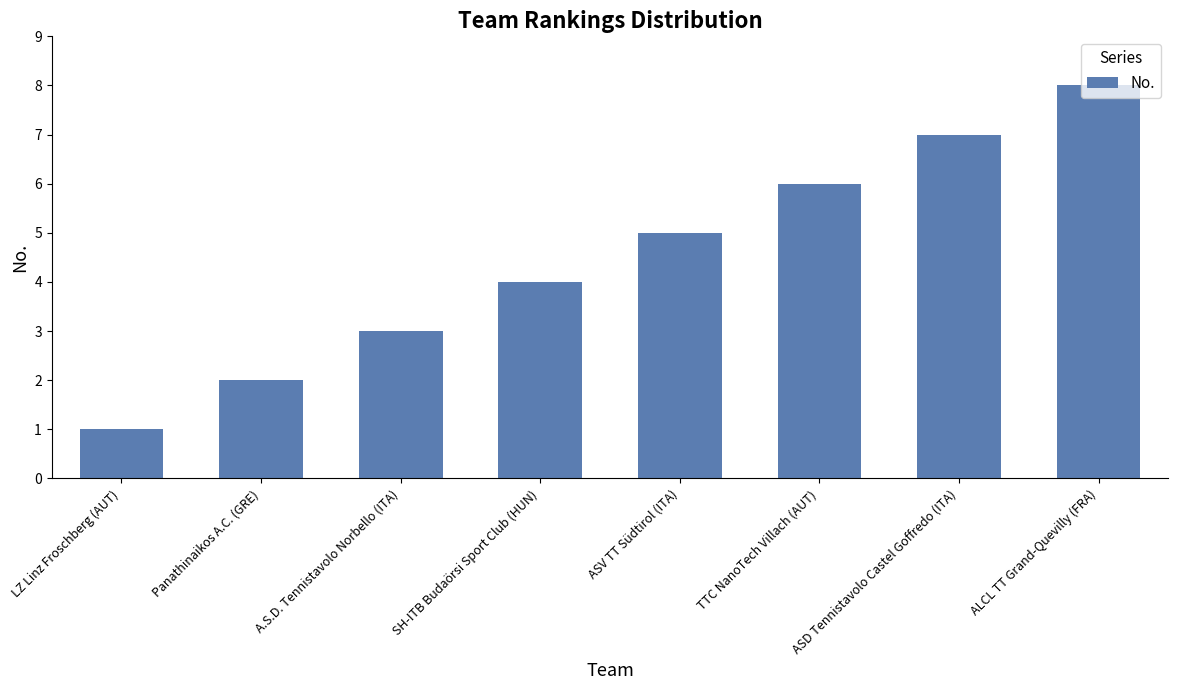

Which label corresponds to the largest value in the chart?

ALCL TT Grand-Quevilly (FRA)